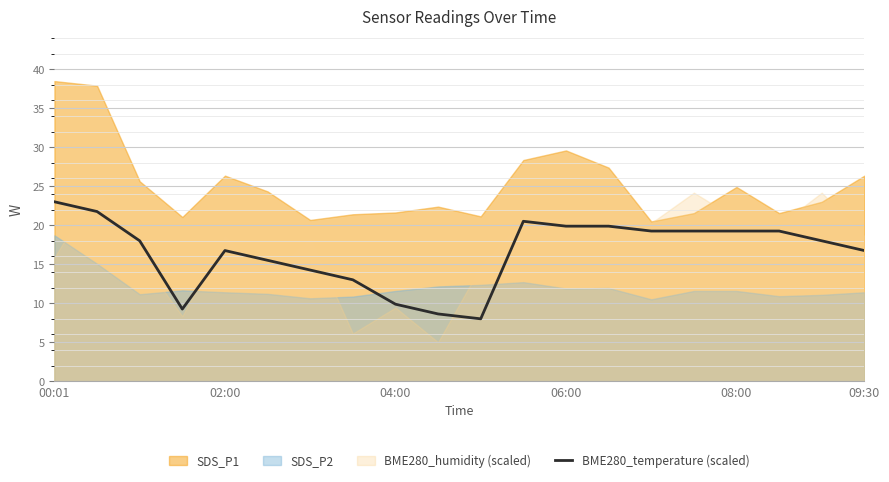

What is the minimum value for BME280_temperature (scaled)?

8.0